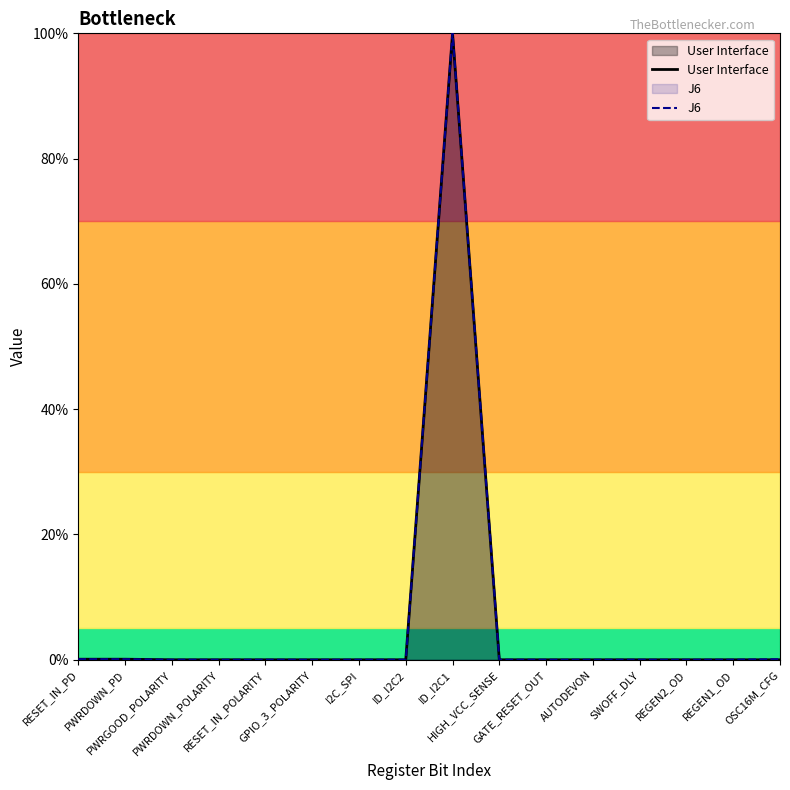

Rank the series by their maximum value, from highest to lowest.

User Interface, J6